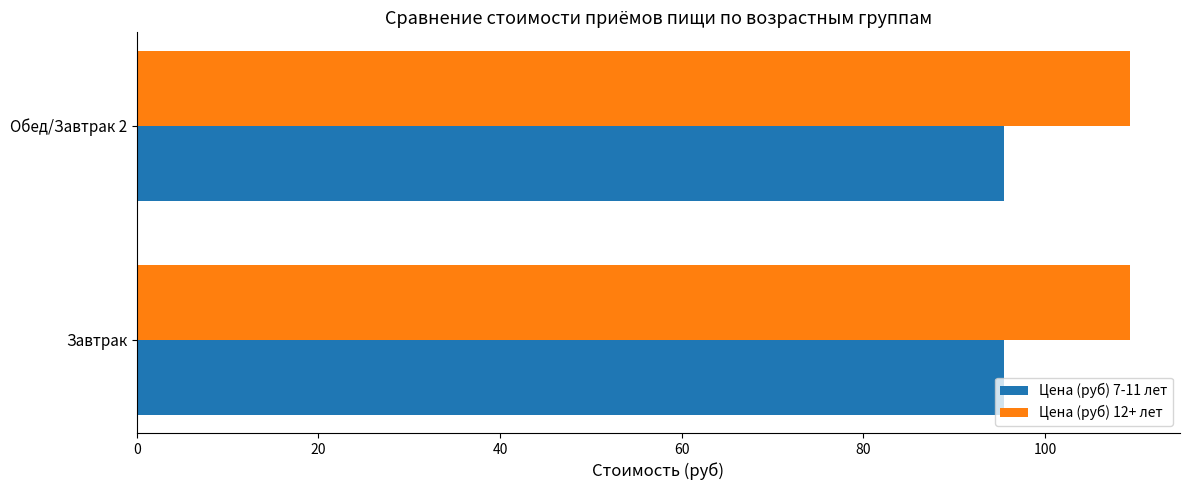

What is the average value of the Цена (руб) 7-11 лет series?

95.5